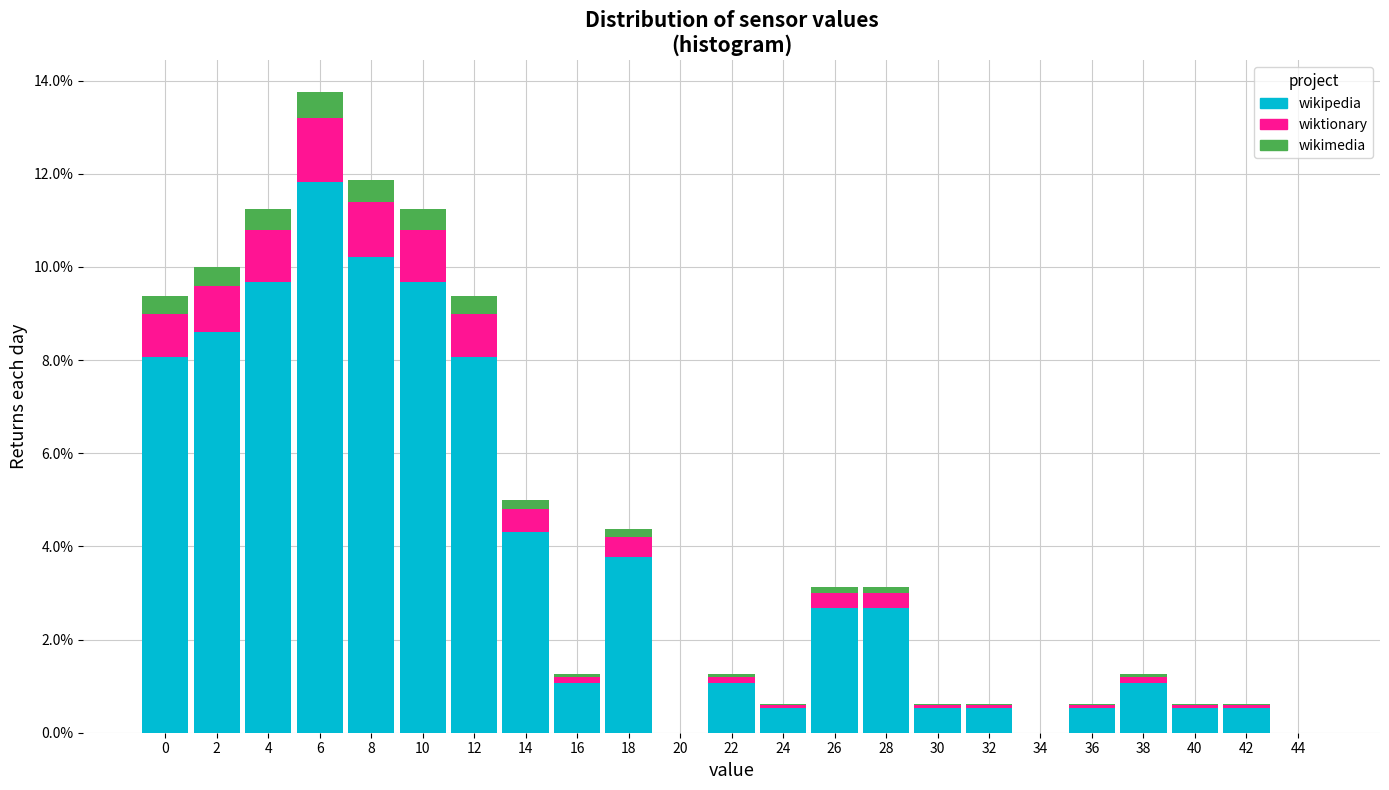

At which category is the sum across all series the highest?

6